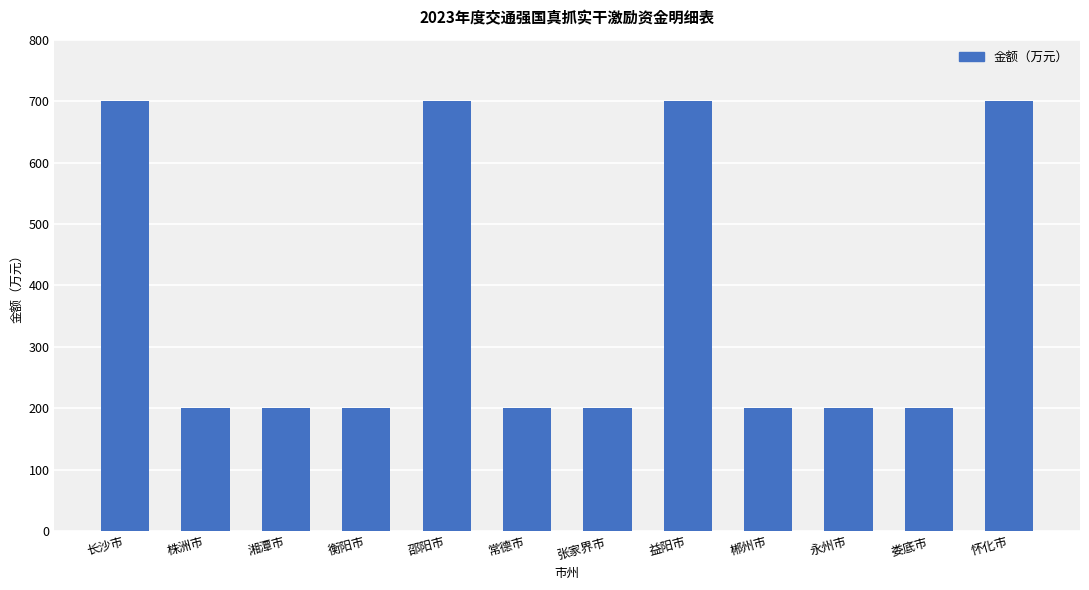

Reading right to left, extract all data points from this chart.

怀化市=700	娄底市=200	永州市=200	郴州市=200	益阳市=700	张家界市=200	常德市=200	邵阳市=700	衡阳市=200	湘潭市=200	株洲市=200	长沙市=700